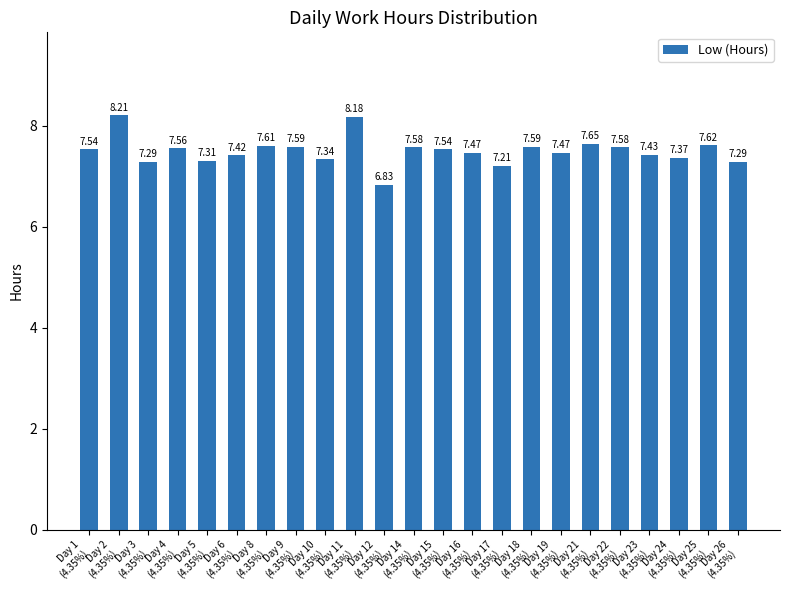

True or false: the data shows 11.2 at Day 26
(4.35%).

False